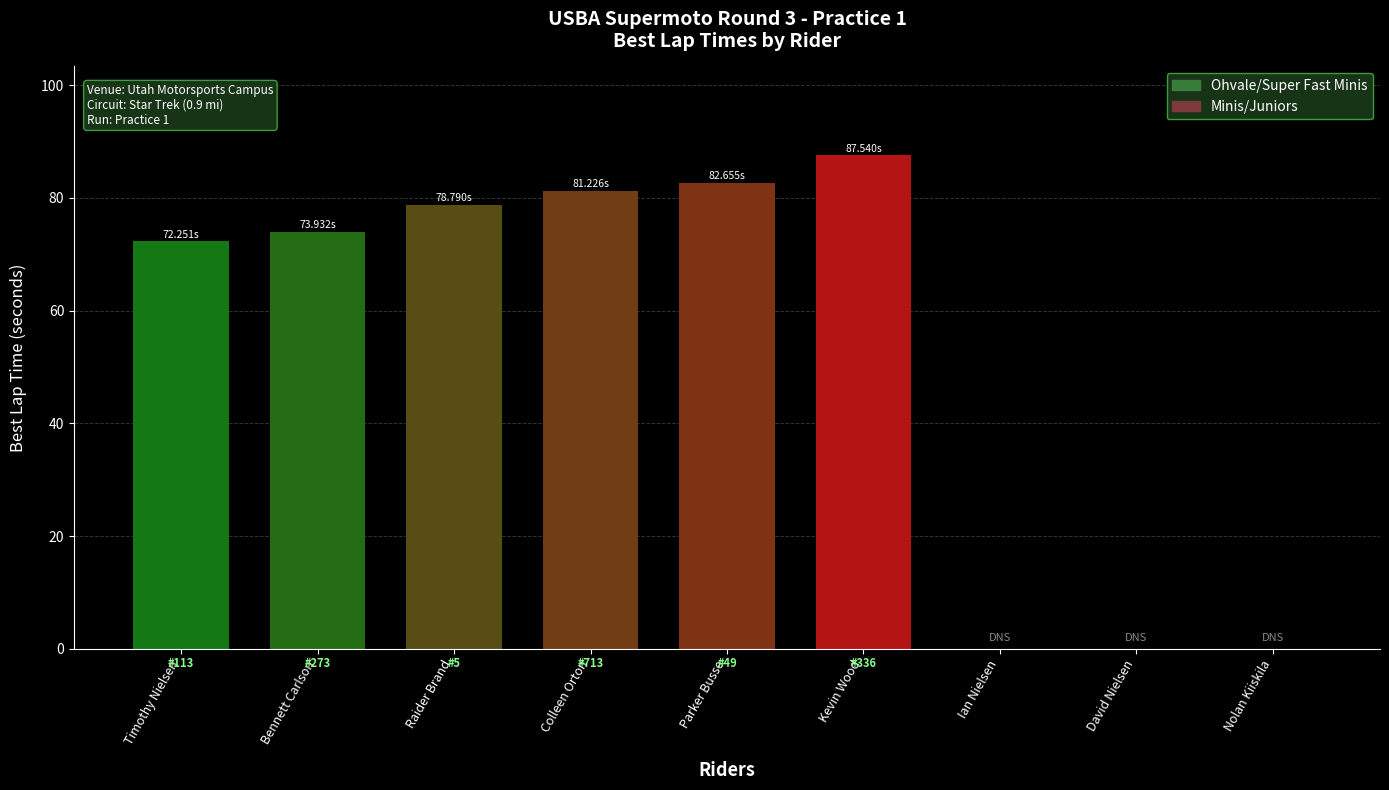

Count the number of categories in the chart.

9